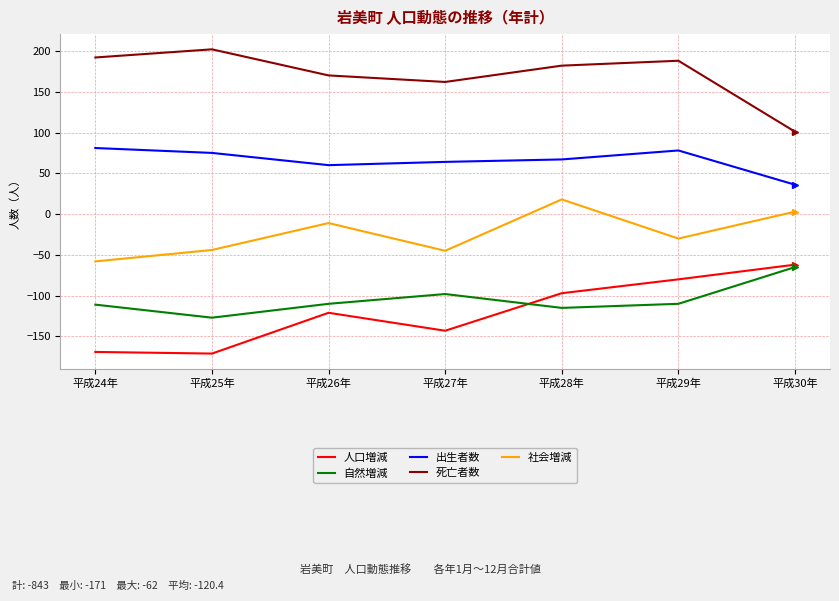

How many distinct data groups are displayed?

5